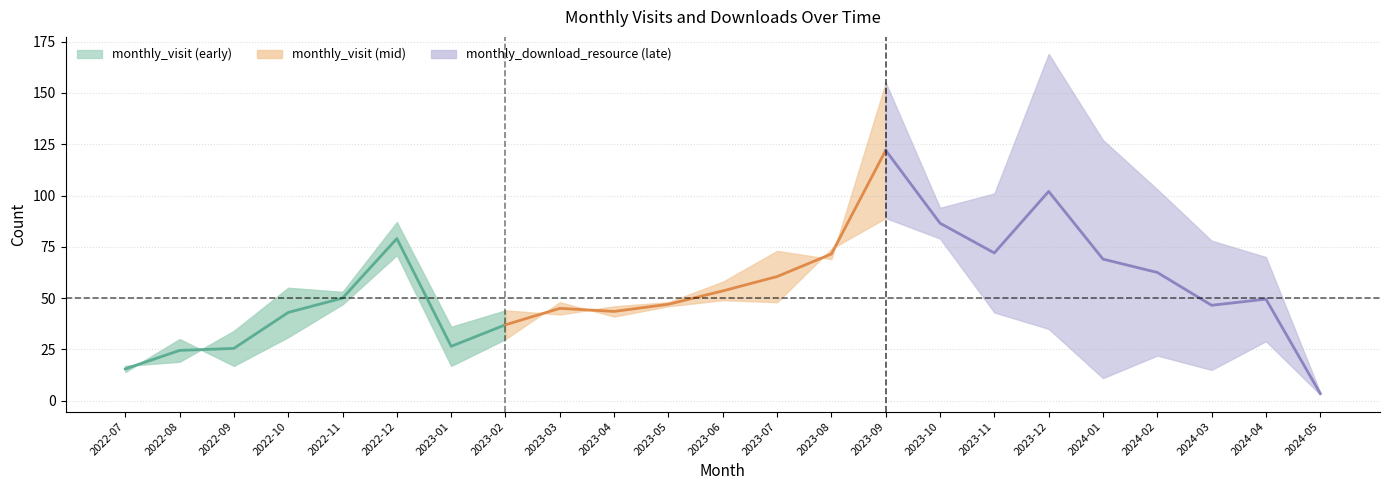

After their last crossing, which series has the higher values: monthly_download_resource or monthly_visit?

monthly_visit